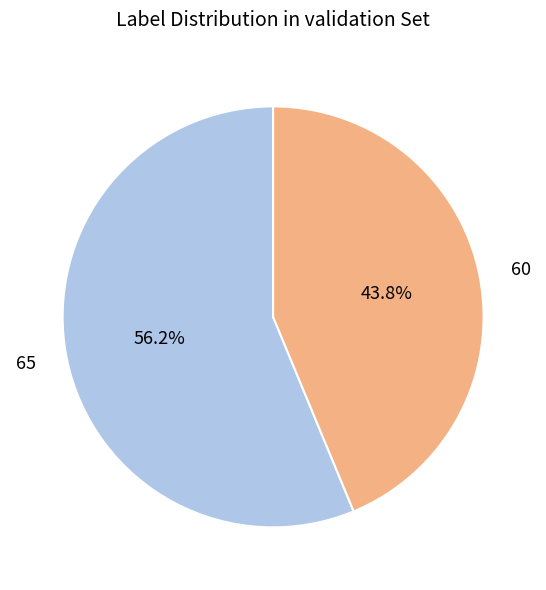

What percentage is the 60 slice, to the nearest percent?

44%